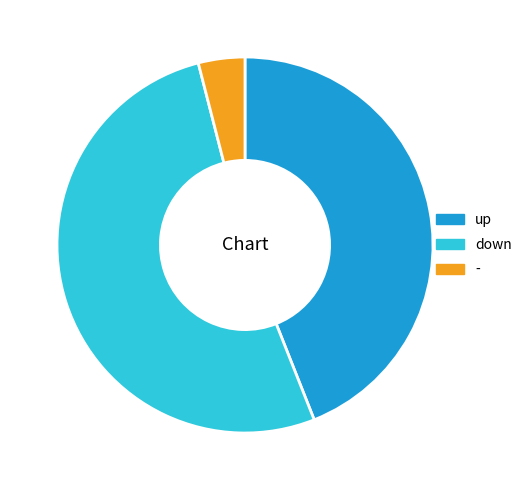

Rank the categories by value from highest to lowest.

down, up, -